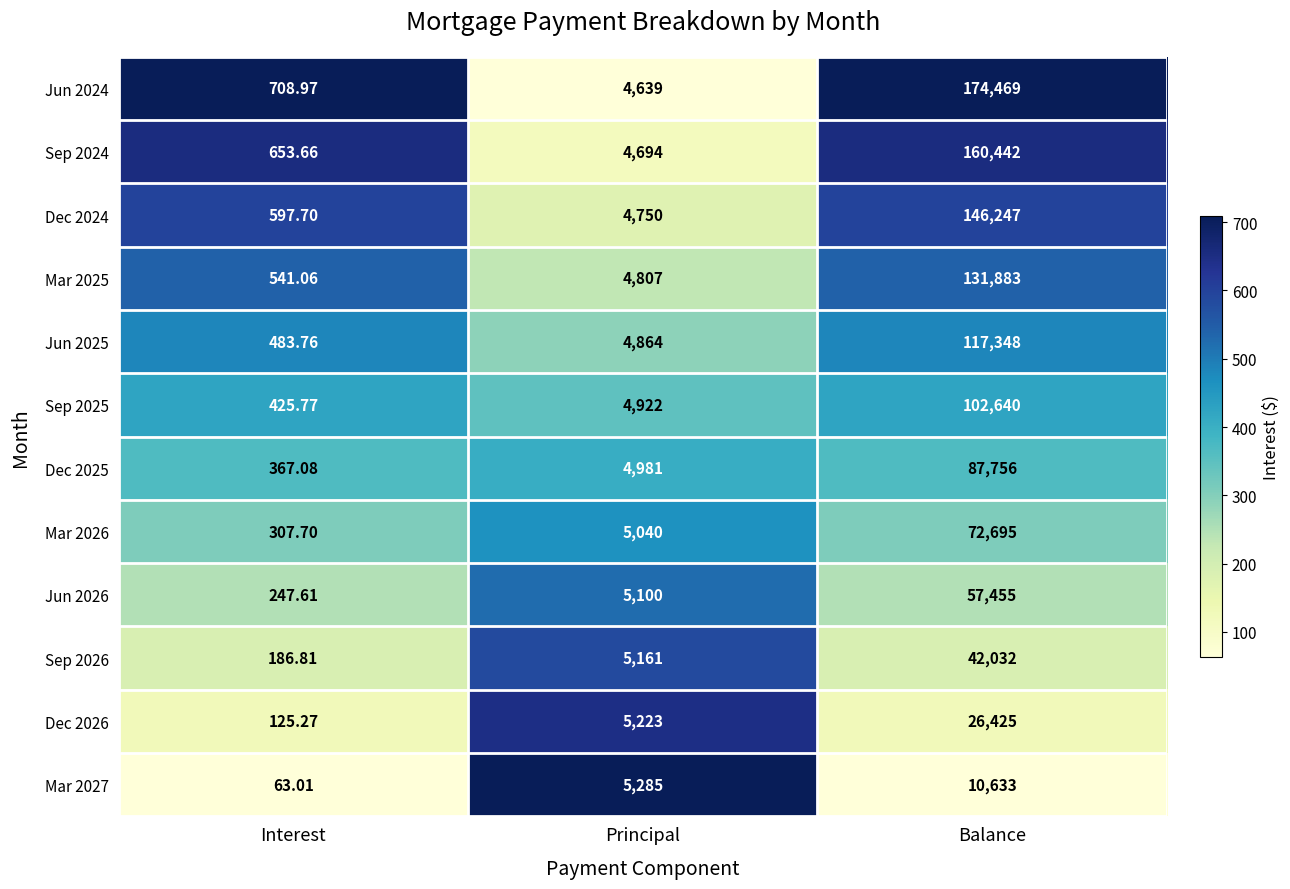

Is the value of Dec 2025 at Balance greater than the value of Jun 2025 at Balance?

No